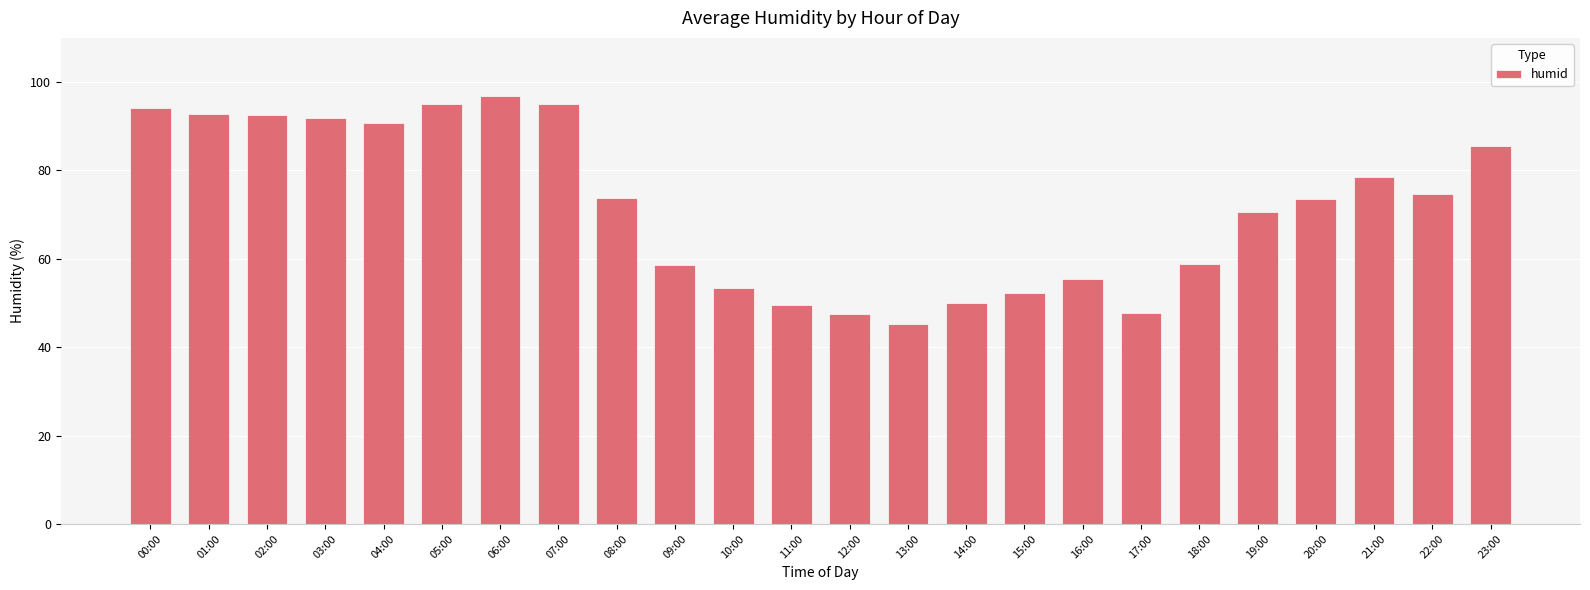

What is the minimum value shown in the chart?

45.2